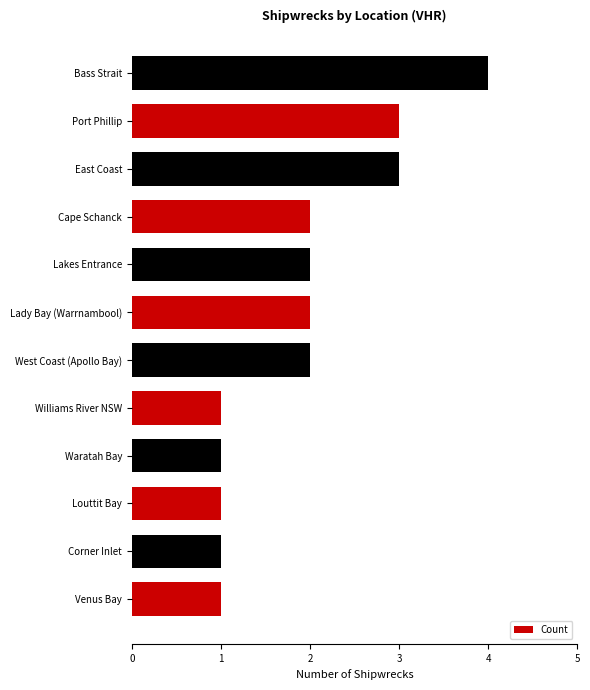

Reading bottom to top, extract all data points from this chart.

1	1	1	1	1	2	2	2	2	3	3	4